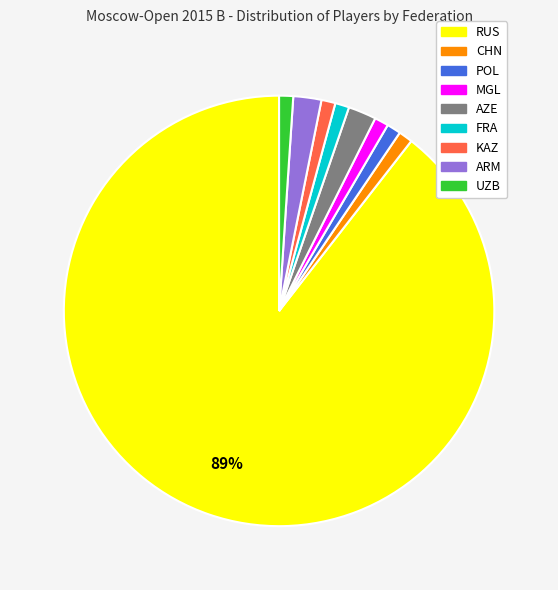

True or false: UZB accounts for 7% of the total.

False